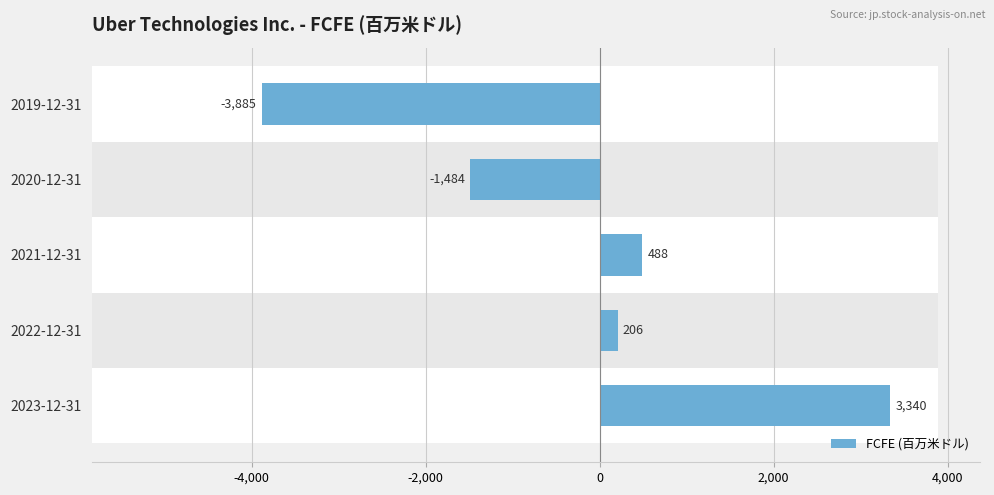

What is the minimum value shown in the chart?

-3885